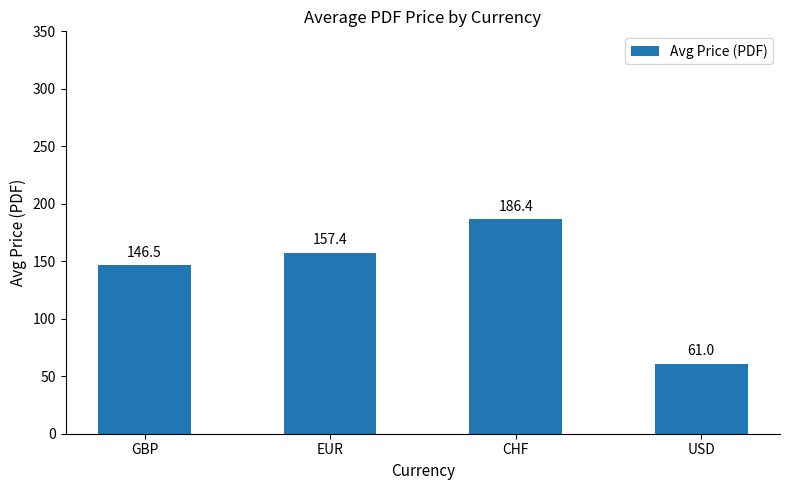

What is the label of the 3rd bar from the left?

CHF